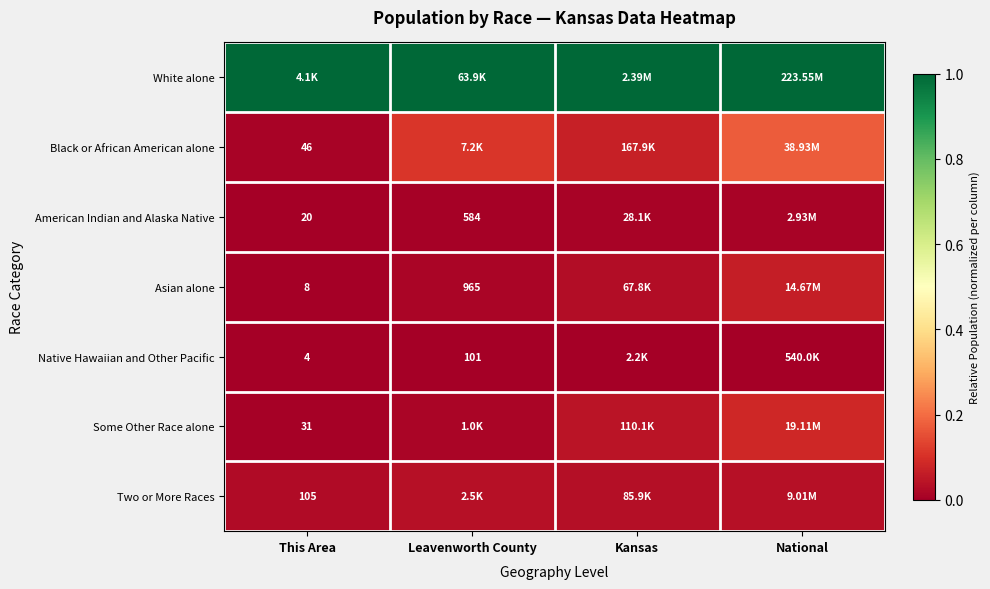

Is the value of Some Other Race alone at This Area greater than the value of Asian alone at Leavenworth County?

No